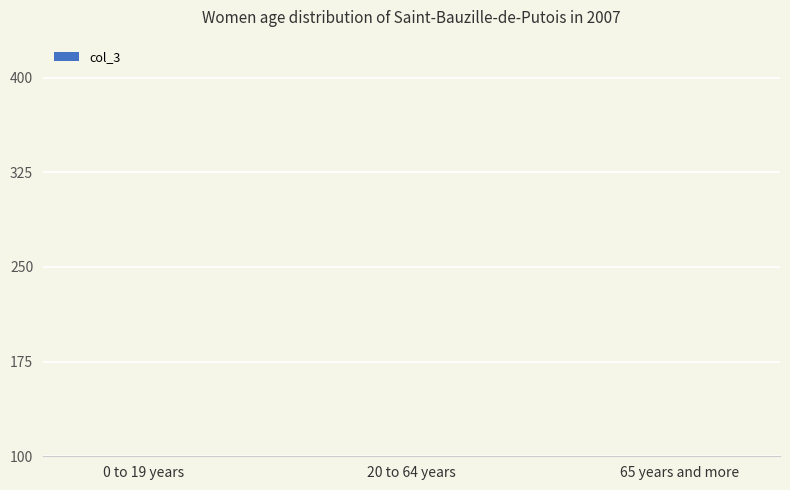

What is the label of the 2nd bar from the right?

20 to 64 years